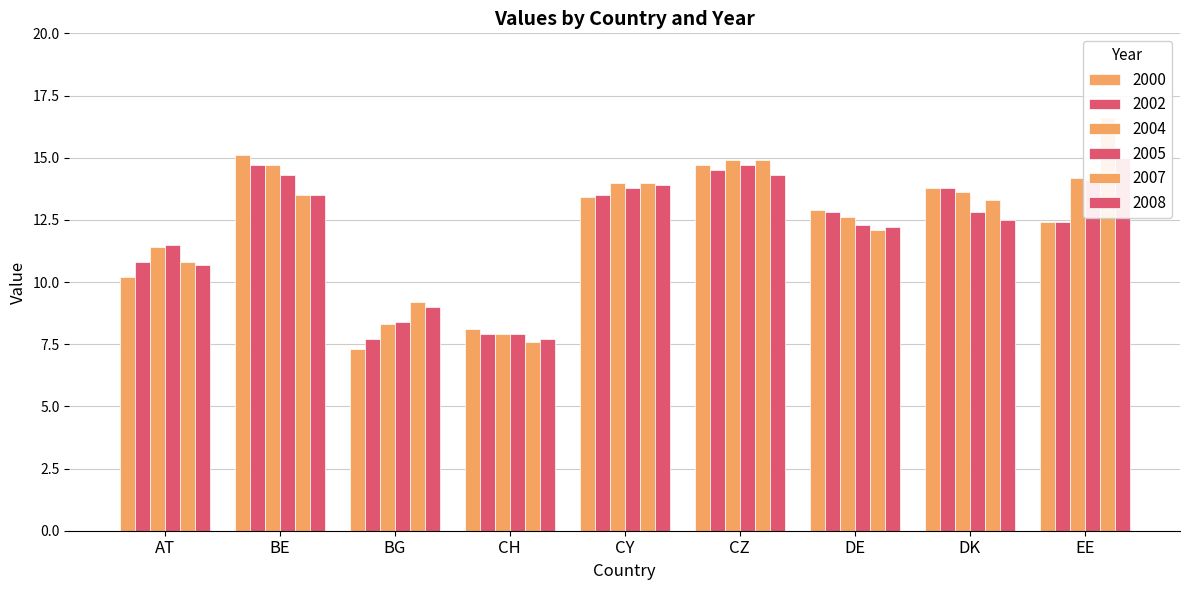

Reading right to left, extract all data points from this chart.

2000: EE=12.4	DK=13.8	DE=12.9	CZ=14.7	CY=13.4	CH=8.1	BG=7.3	BE=15.1	AT=10.2
2002: EE=12.4	DK=13.8	DE=12.8	CZ=14.5	CY=13.5	CH=7.9	BG=7.7	BE=14.7	AT=10.8
2004: EE=14.2	DK=13.6	DE=12.6	CZ=14.9	CY=14.0	CH=7.9	BG=8.3	BE=14.7	AT=11.4
2005: EE=14.1	DK=12.8	DE=12.3	CZ=14.7	CY=13.8	CH=7.9	BG=8.4	BE=14.3	AT=11.5
2007: EE=16.6	DK=13.3	DE=12.1	CZ=14.9	CY=14.0	CH=7.6	BG=9.2	BE=13.5	AT=10.8
2008: EE=15.0	DK=12.5	DE=12.2	CZ=14.3	CY=13.9	CH=7.7	BG=9.0	BE=13.5	AT=10.7